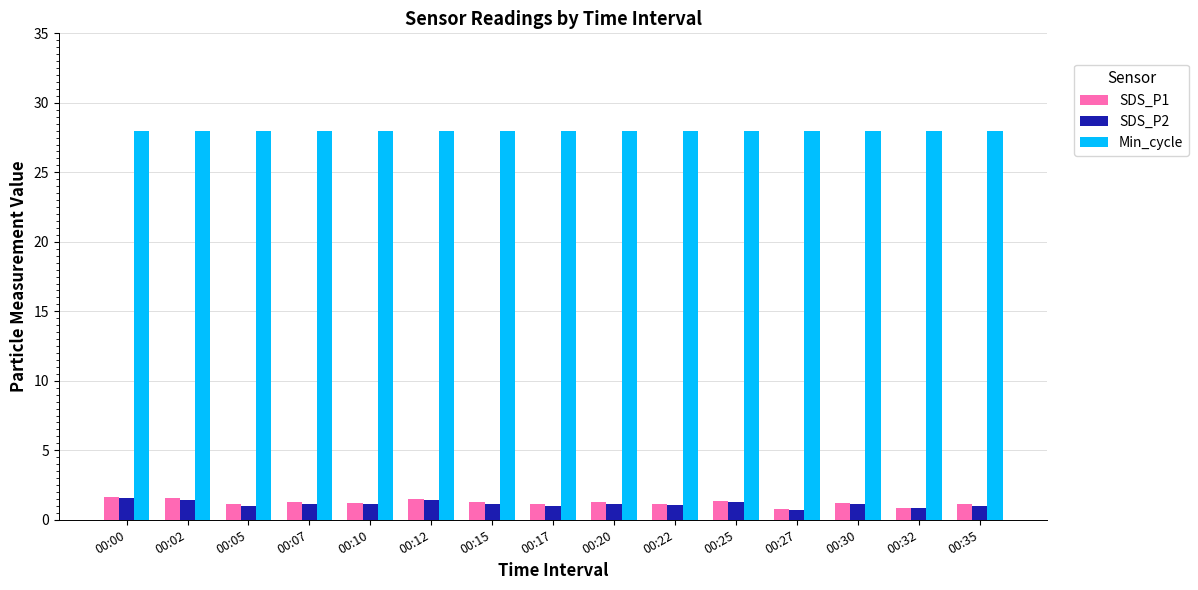

Does the chart contain stacked bars?

No